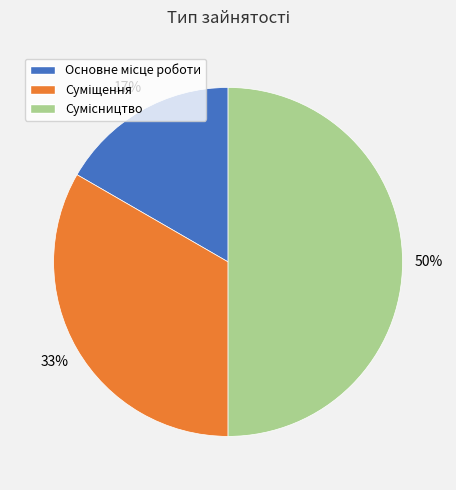

To the nearest percent, what is the average slice percentage?

33%